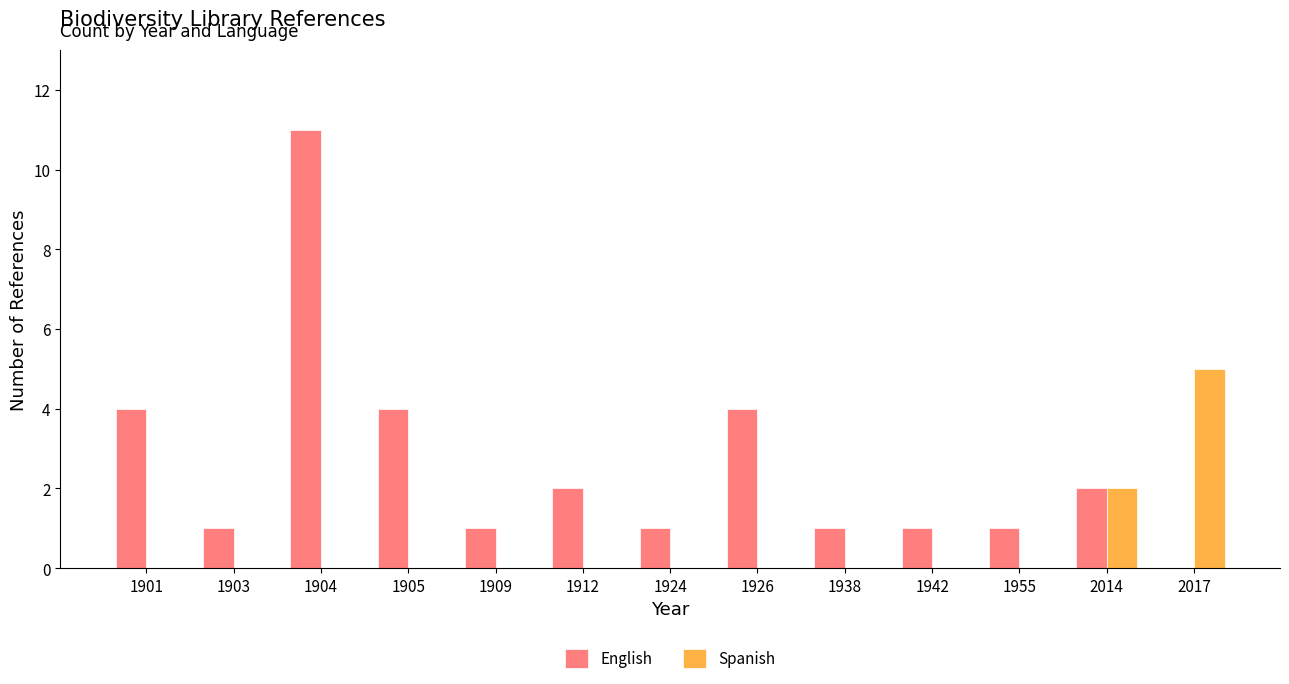

At which label is Spanish closest to 2?

2014